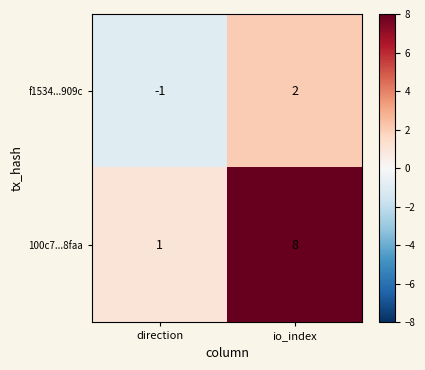

Rank the series by their average value, from lowest to highest.

f1534...909c, 100c7...8faa